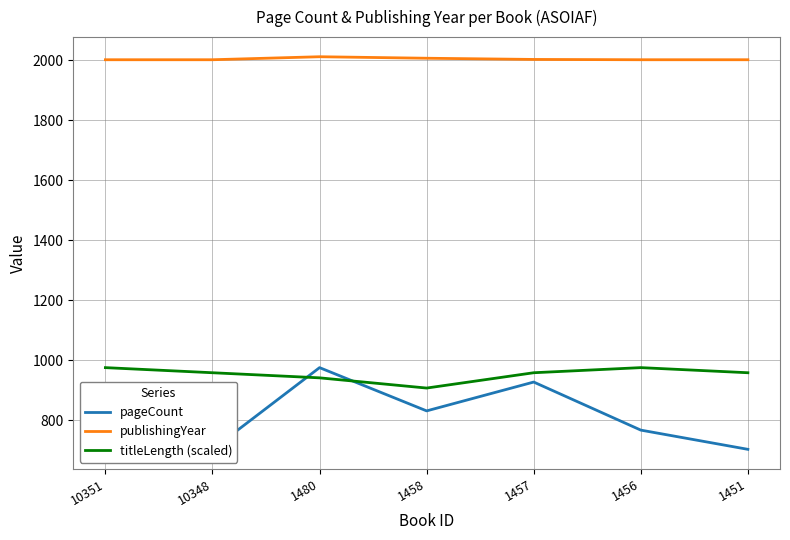

What is the total value across all series at 1456?

3745